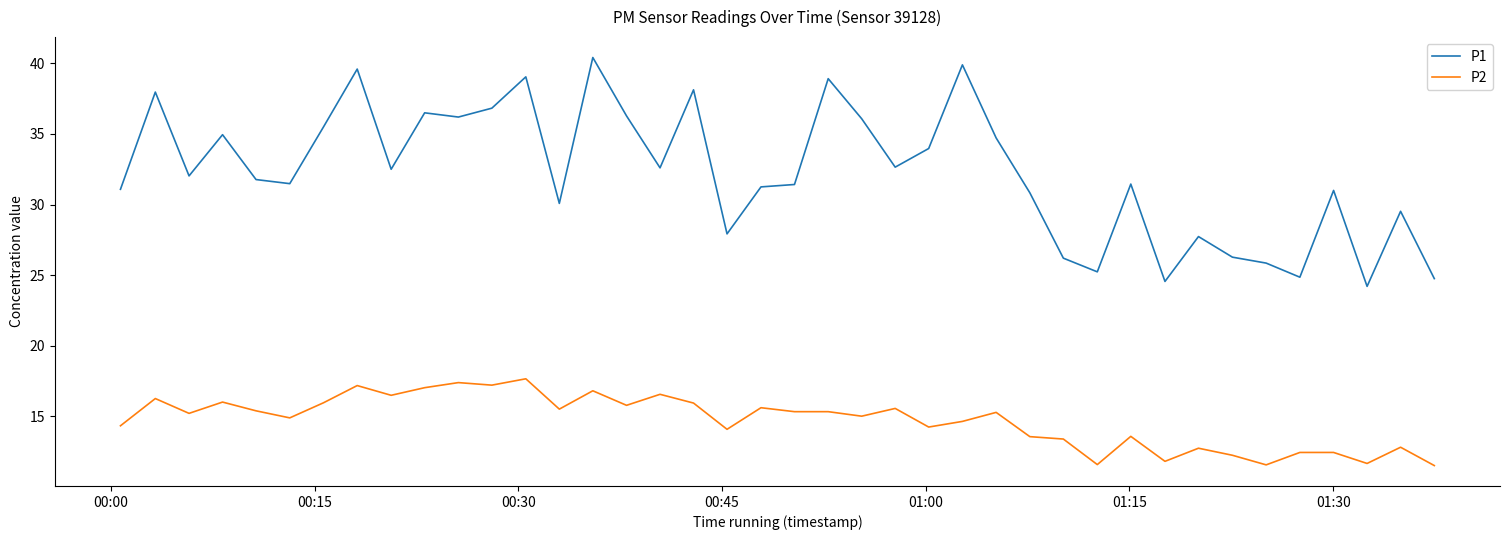

Rank the series by their average value, from lowest to highest.

P2, P1